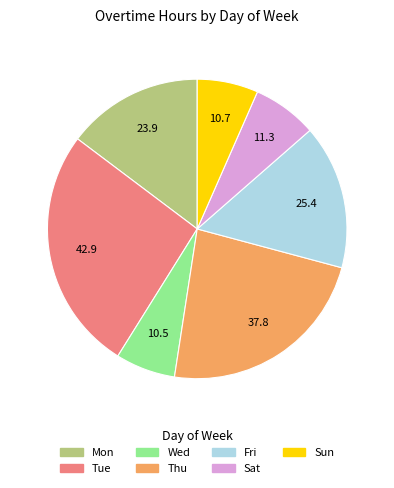

Does Sat represent more than half of the total?

No